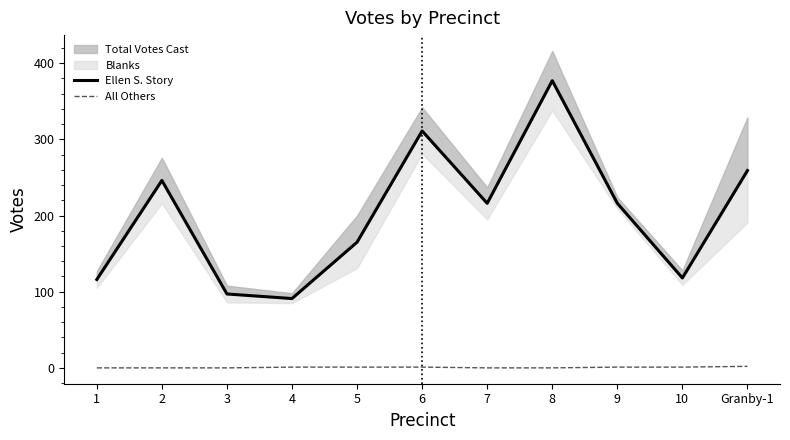

What is the difference between the maximum and minimum values in the Ellen S. Story series?

286